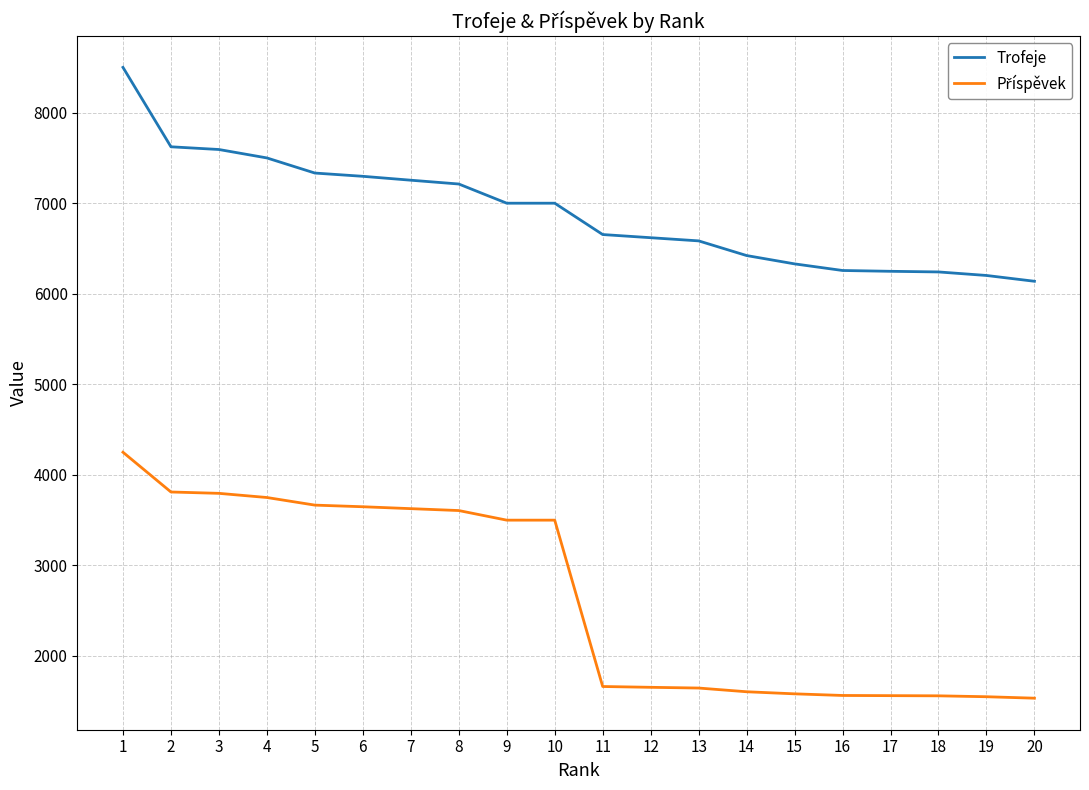

The value of Trofeje at 19 is 1482. True or false?

False